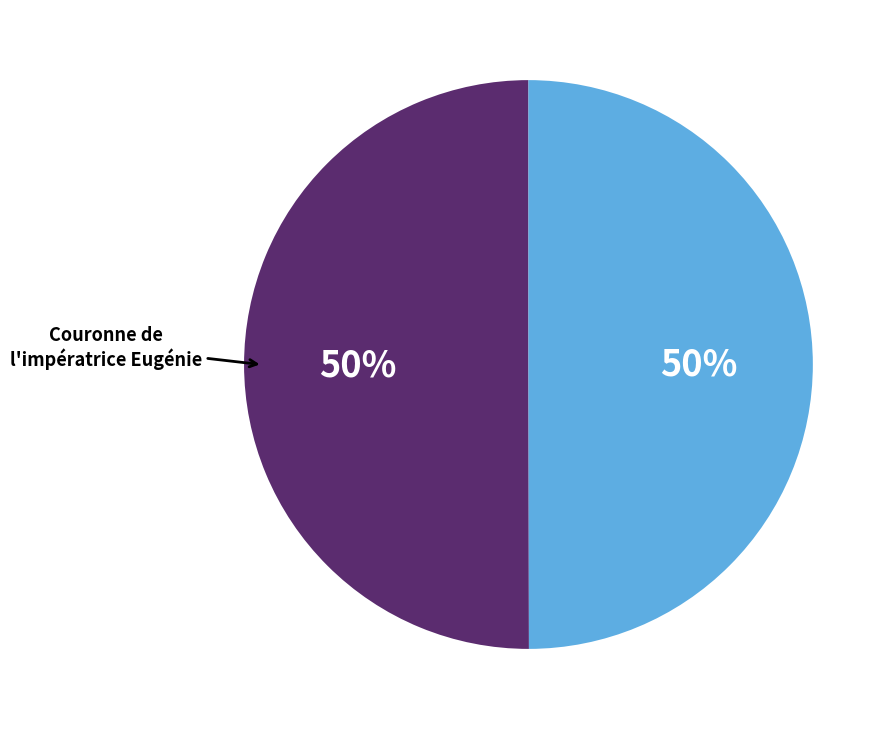

To the nearest percent, what is the average slice percentage?

50%